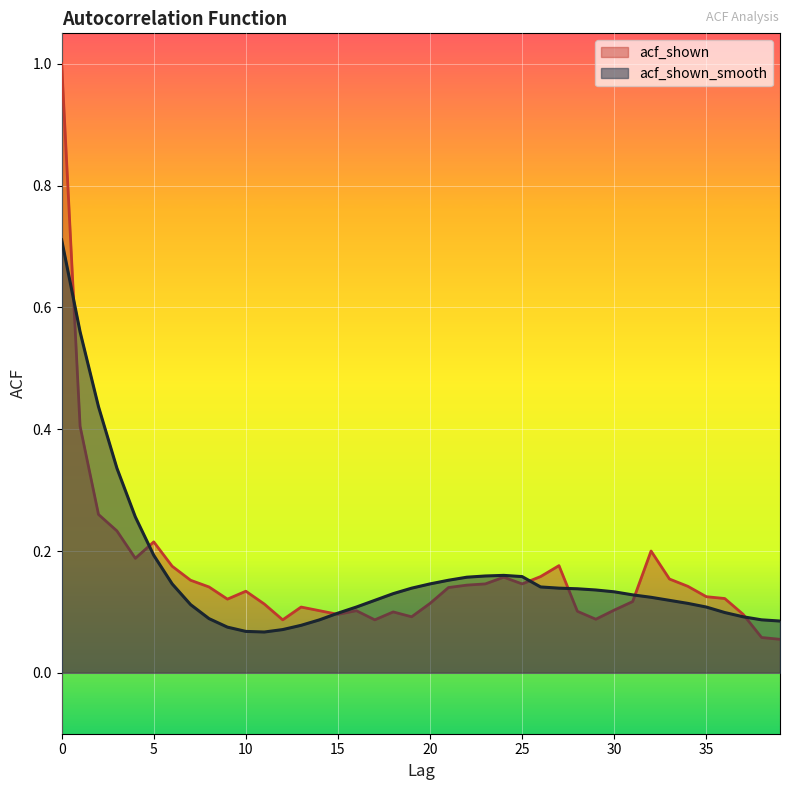

The value of acf_shown at 29 is 0.0. True or false?

False